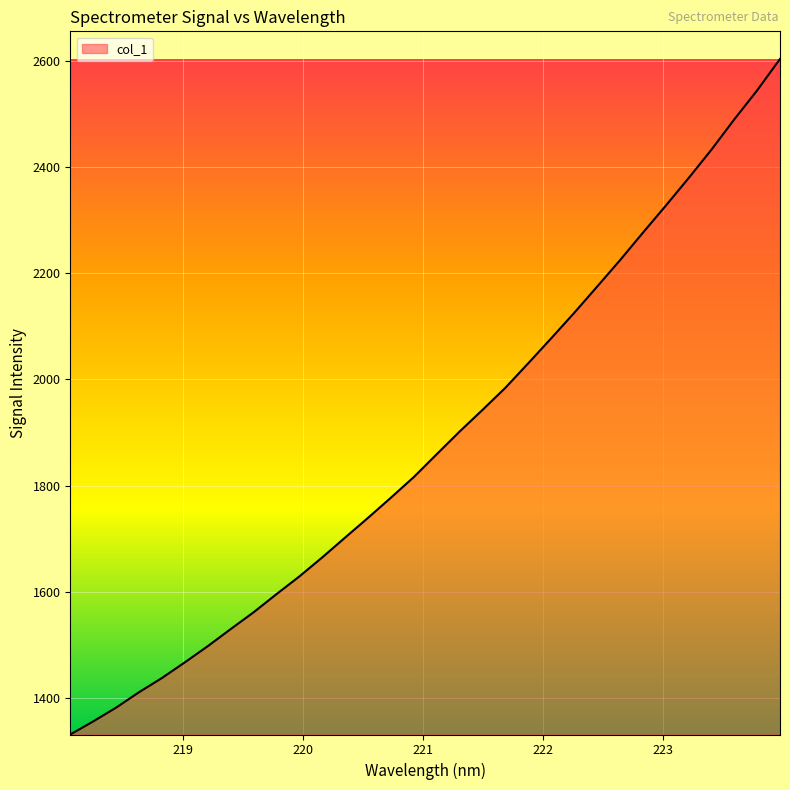

What is the greatest value displayed?

2604.3